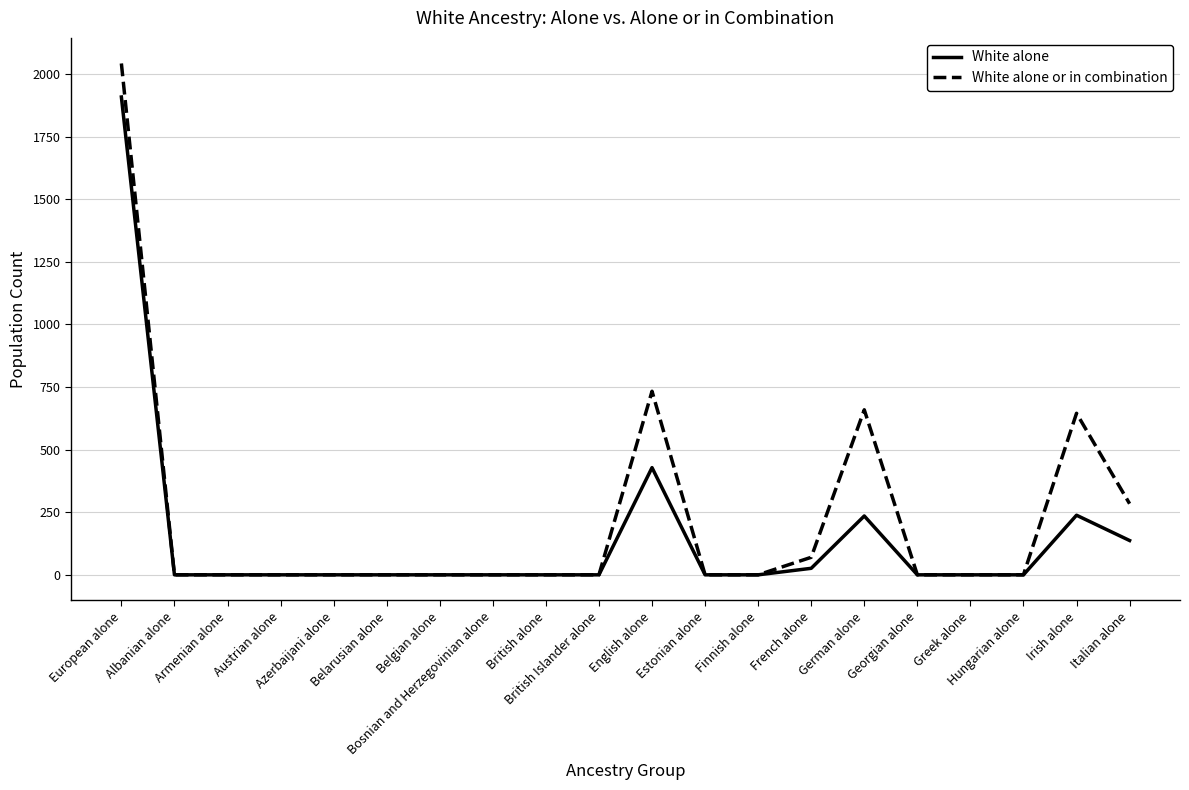

What is the average value of the White alone series?

149